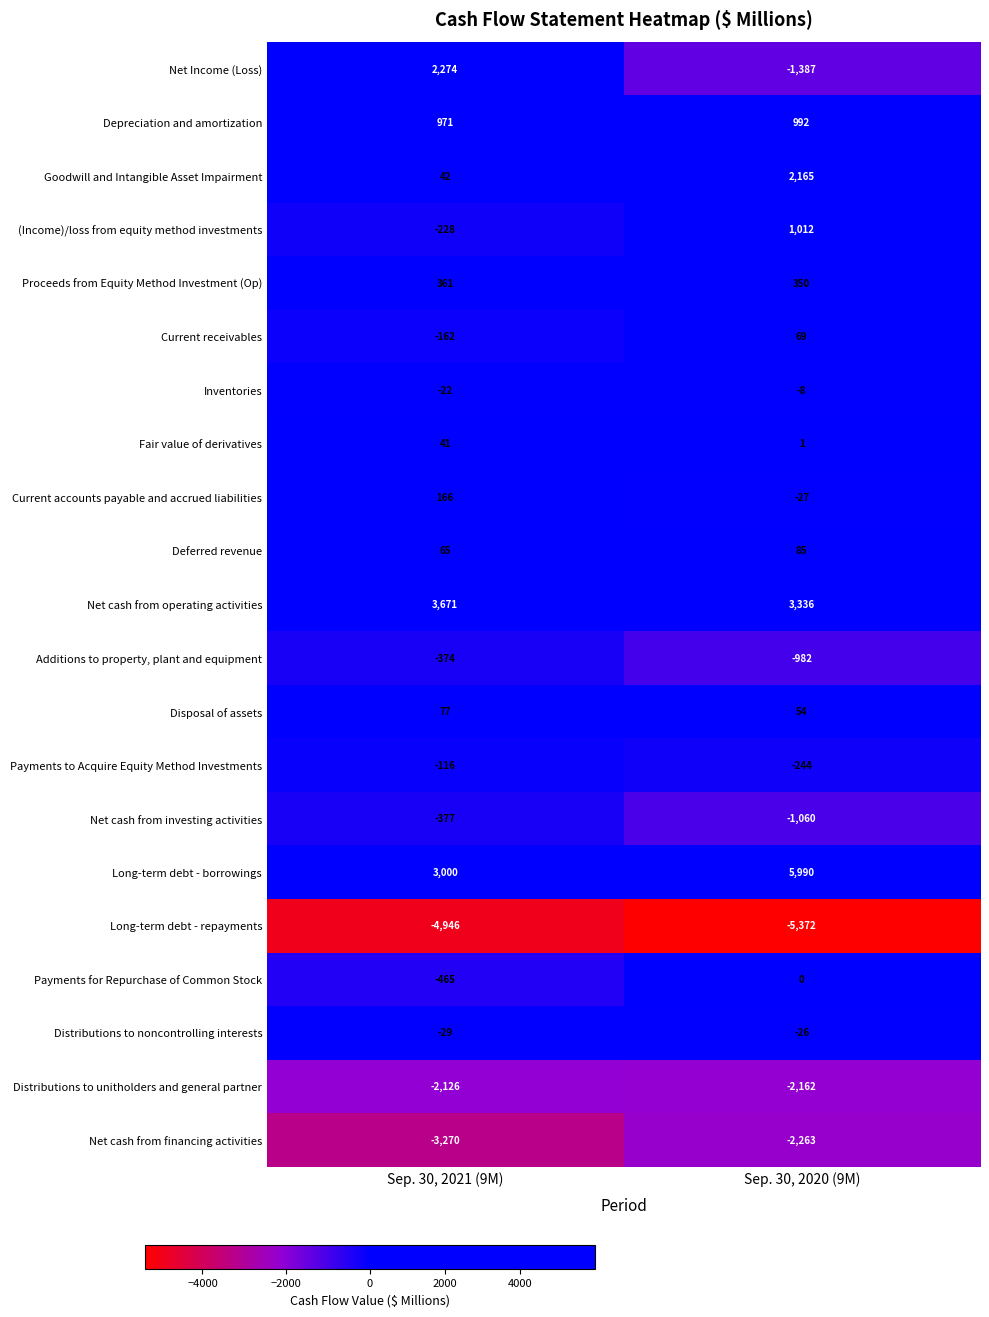

What is the average value of the Inventories series?

-15